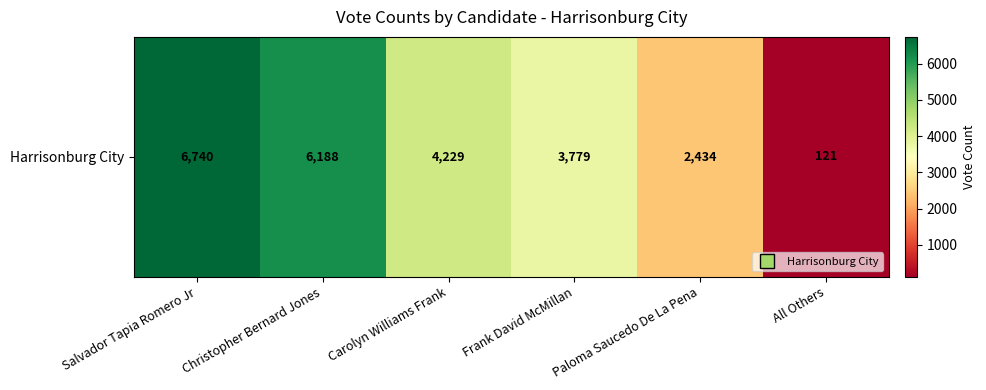

Reading left to right, transcribe all the data shown in this chart.

Salvador Tapia Romero Jr=6740	Christopher Bernard Jones=6188	Carolyn Williams Frank=4229	Frank David McMillan=3779	Paloma Saucedo De La Pena=2434	All Others=121